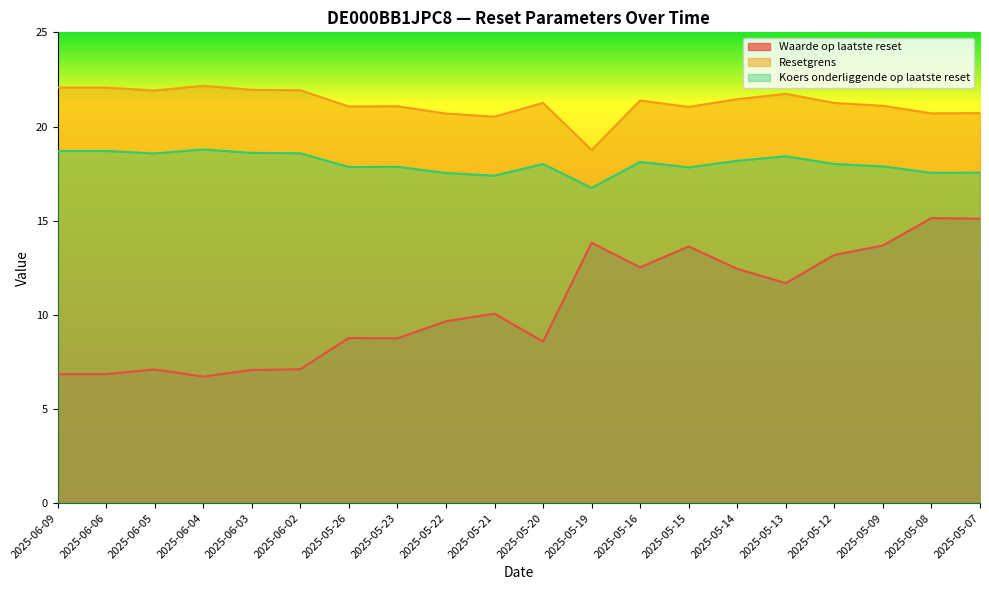

What value does the Resetgrens series have at 2025-05-07?

20.7